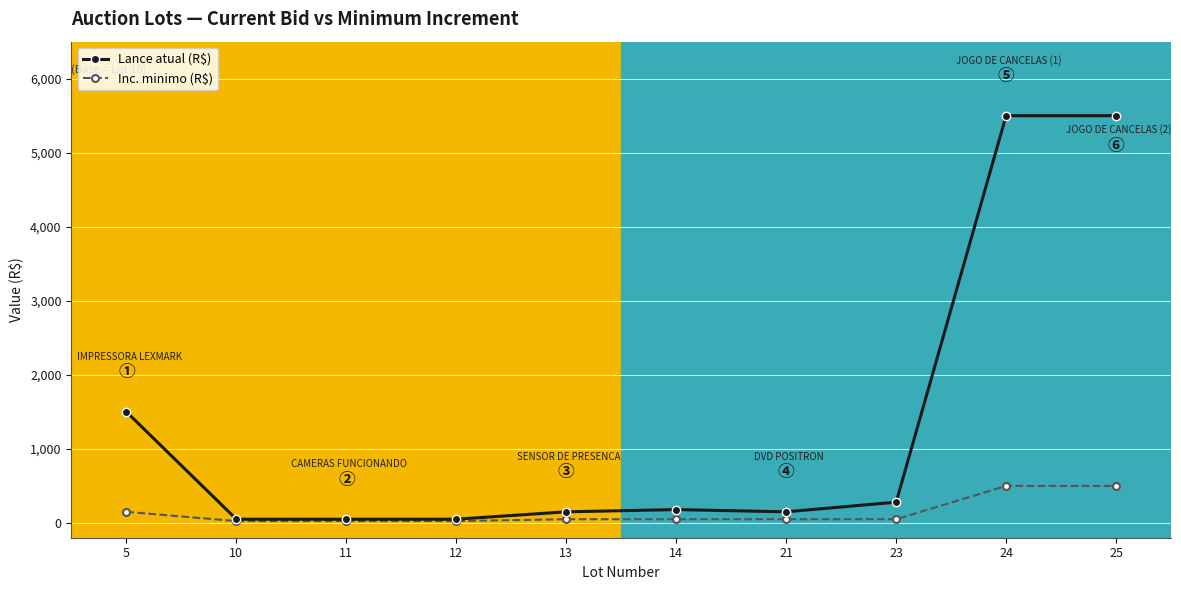

Which series has the largest total across all categories?

Lance atual (R$)